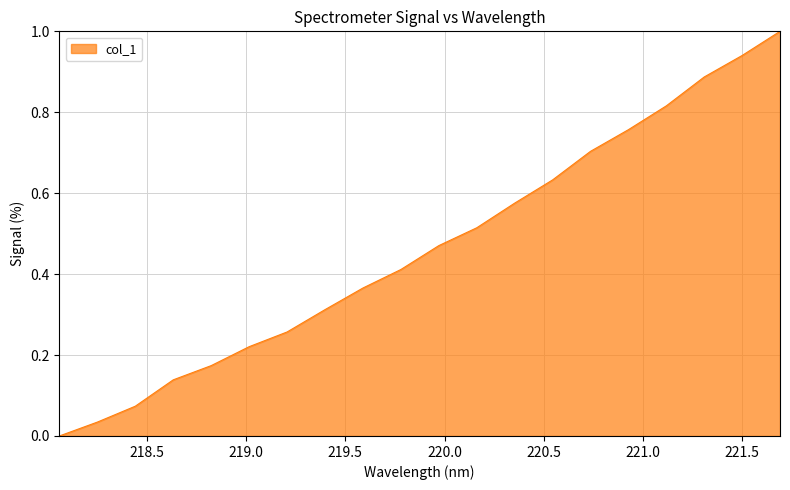

How many positive values are there?

19